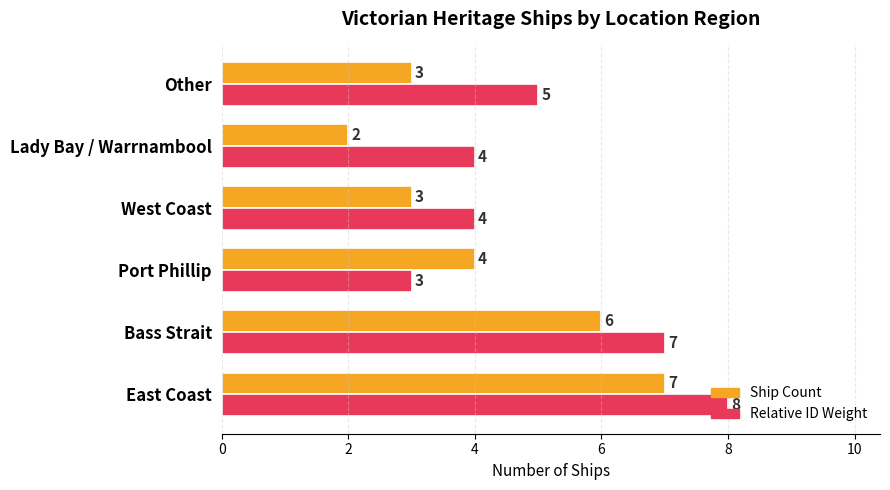

What are all the series names shown in the legend?

Ship Count, Relative ID Weight